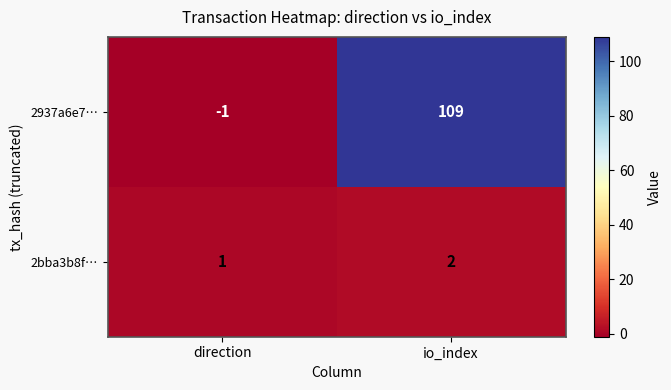

What is the maximum value shown in the chart?

109